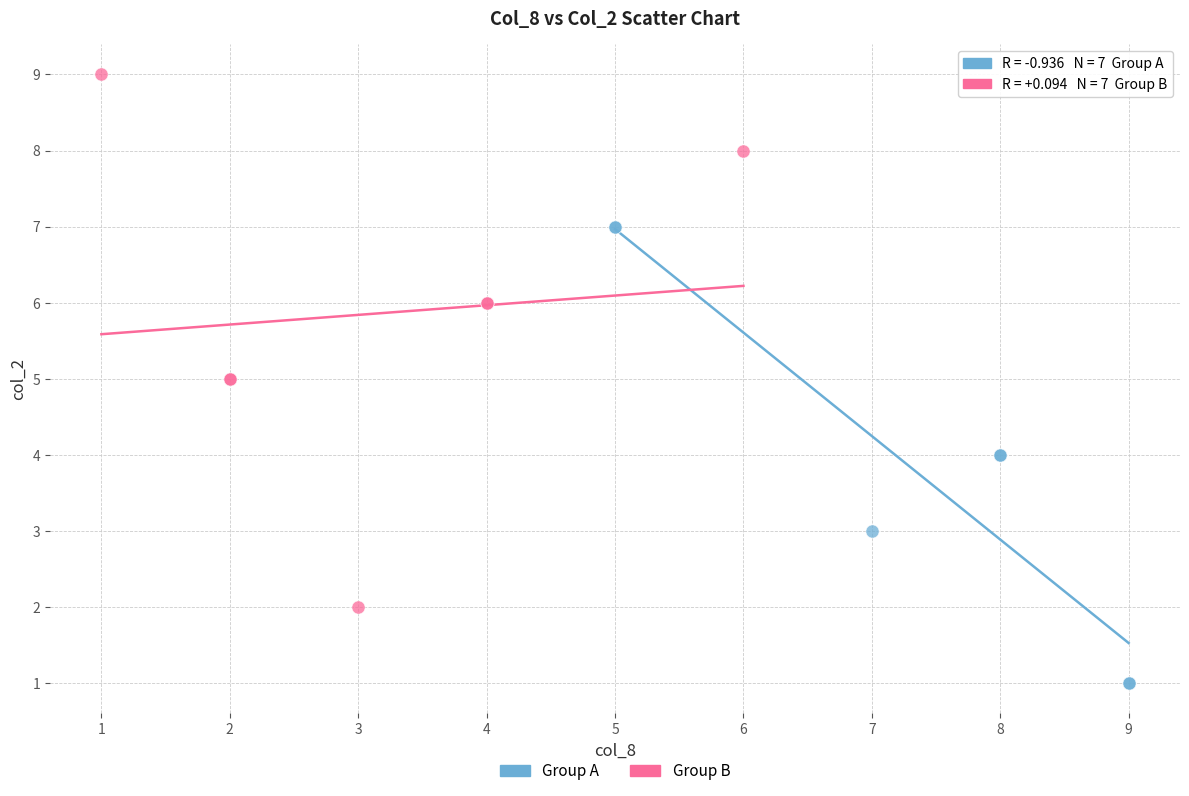

Which series reaches the minimum Y coordinate?

Group A